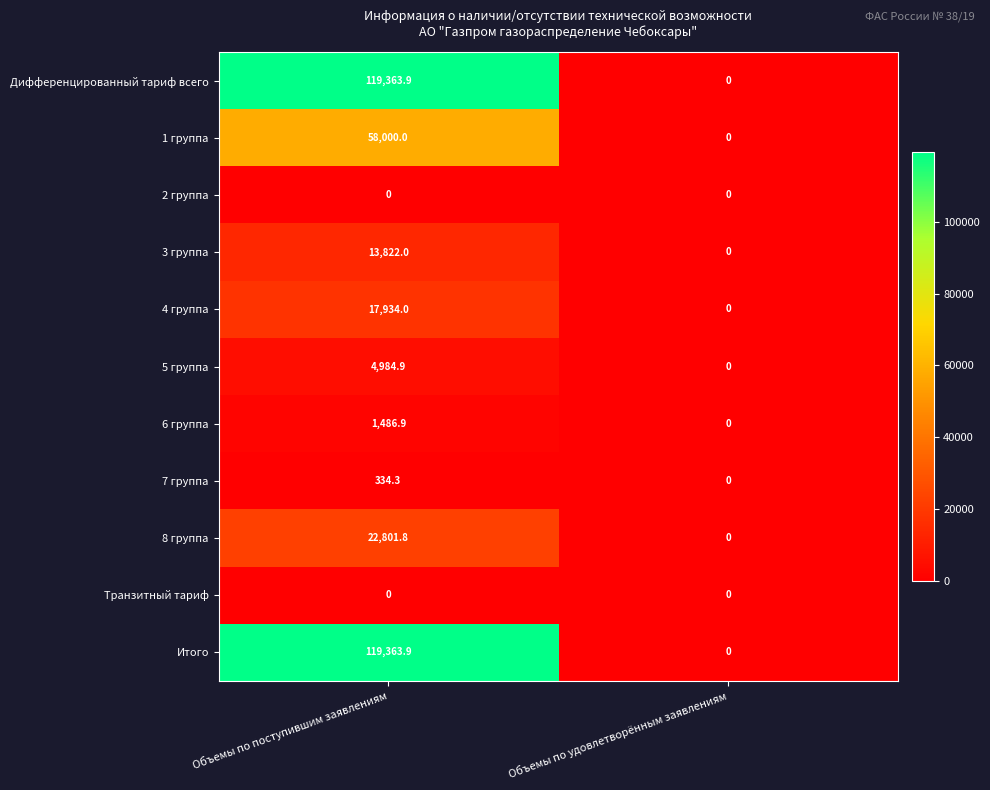

List the labels in order of 6 группа value, smallest first.

Объемы по удовлетворённым заявлениям, Объемы по поступившим заявлениям